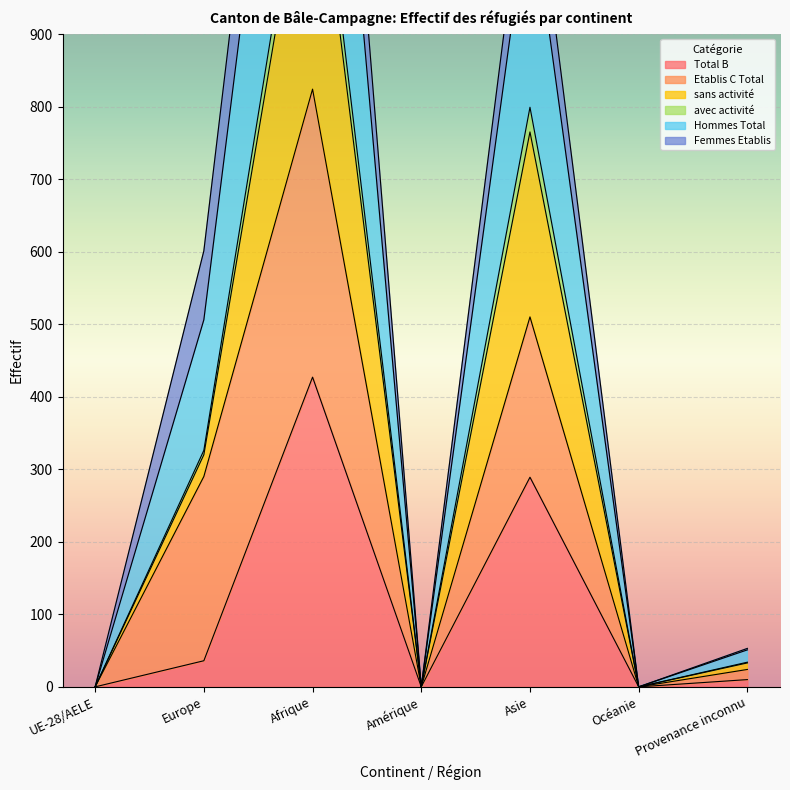

Where is sans activité nearest to the value 625?

Asie